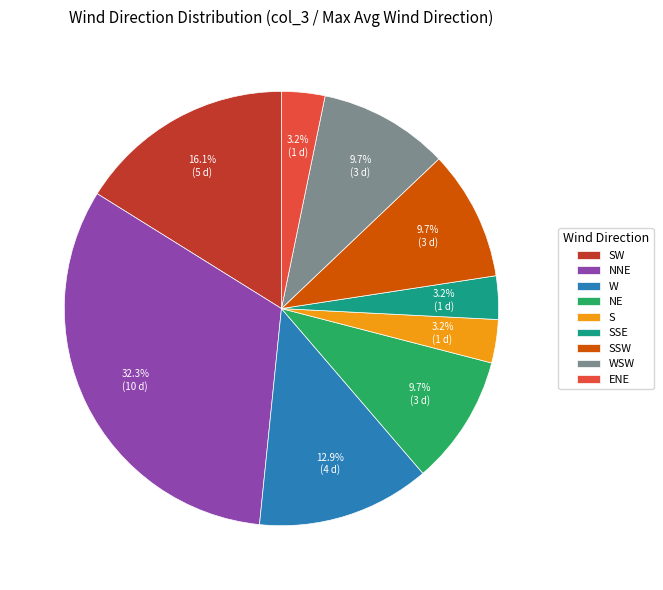

How many segments does this pie chart have?

9